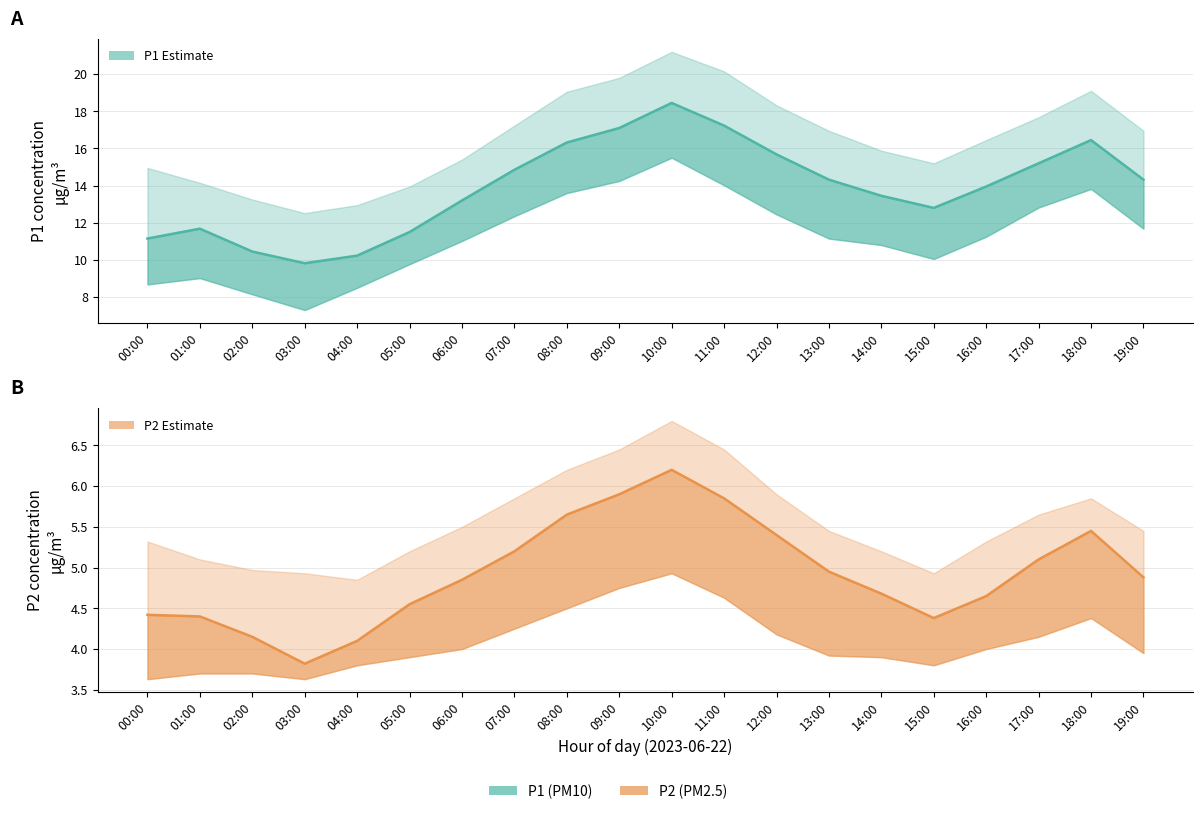

The value of P1 at 06:00 is 13.2. True or false?

True